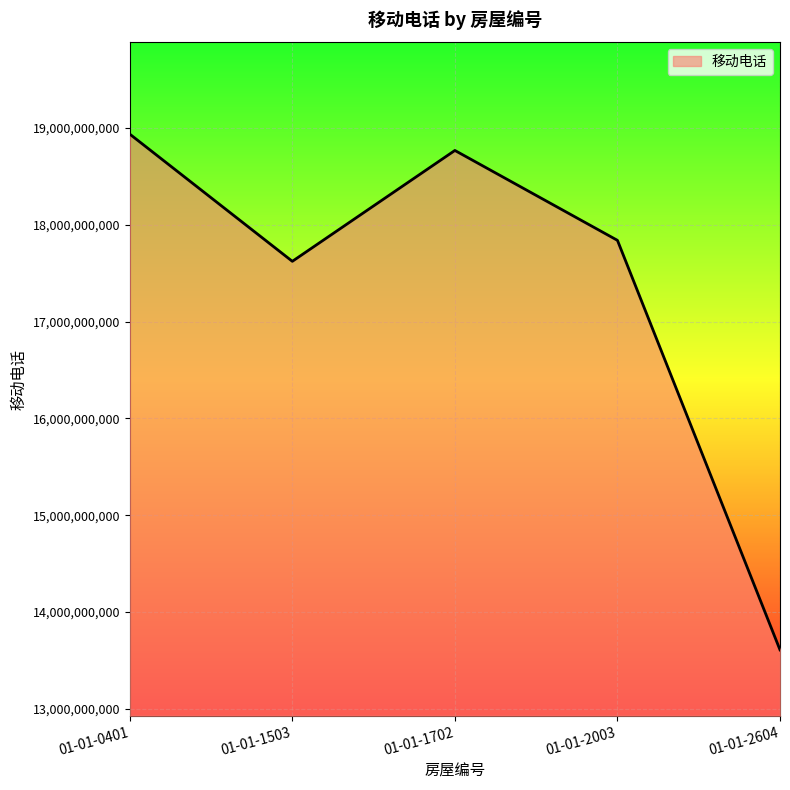

What is the sum of all values?

86777393209